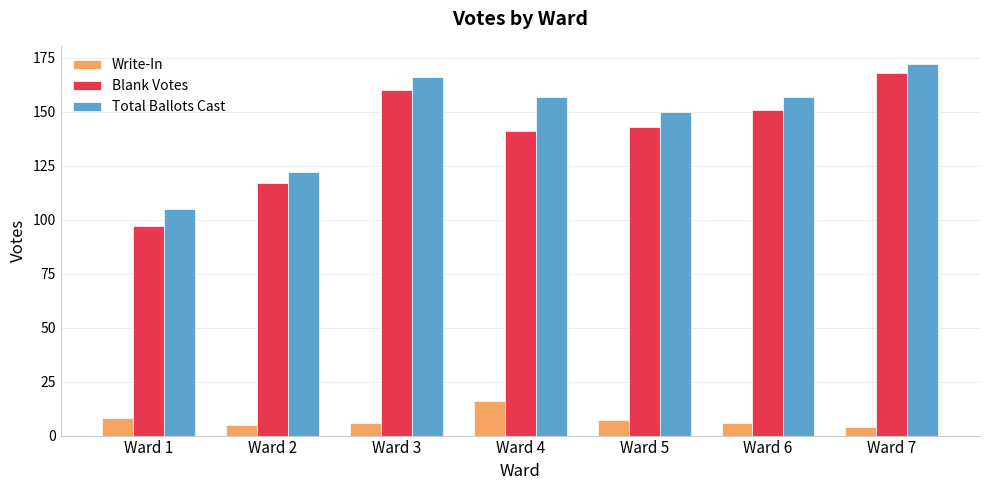

What is the difference between the Total Ballots Cast values at Ward 4 and Ward 3?

9